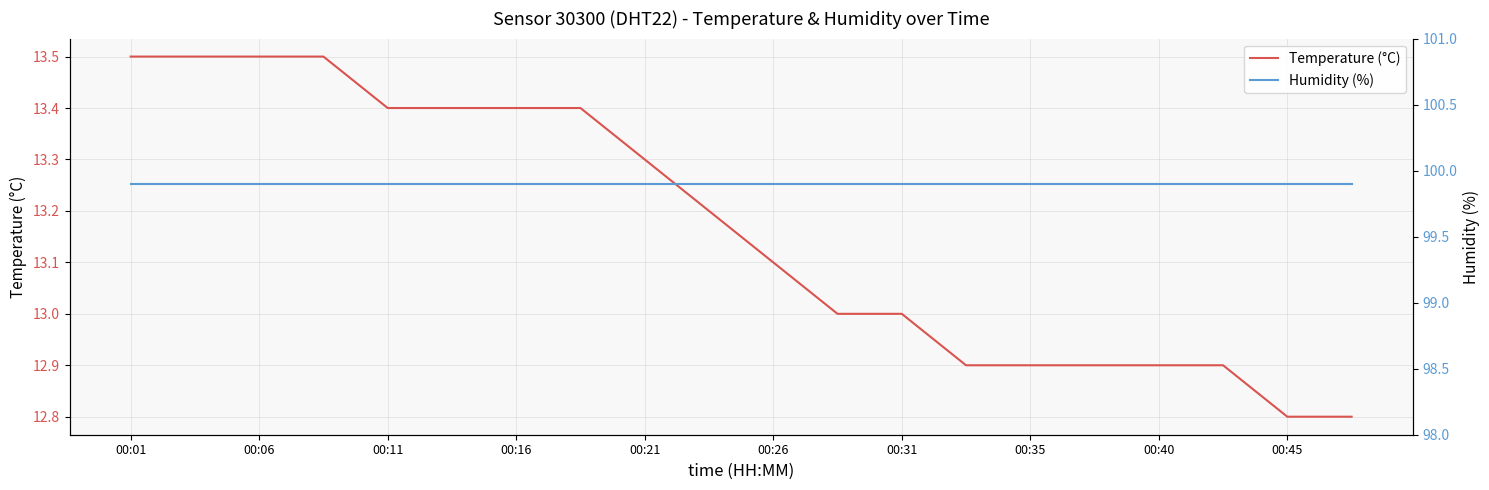

How many data points in Temperature (°C) are above 13?

11